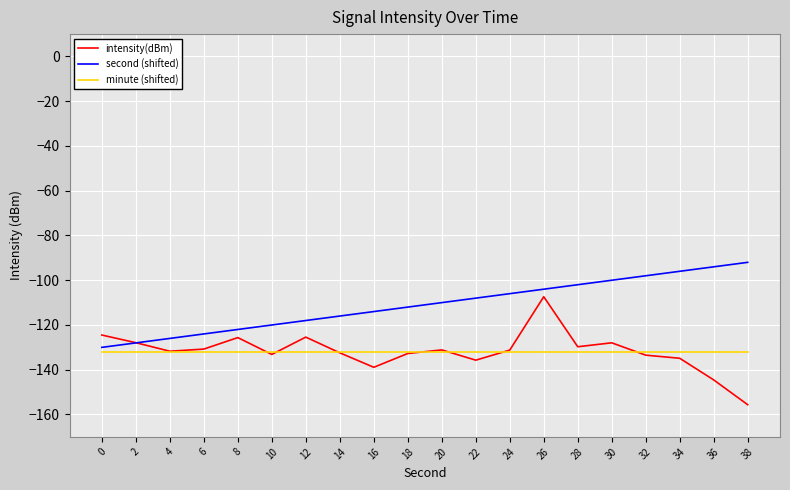

What is the approximate value of minute (shifted) at 34?

-132.0